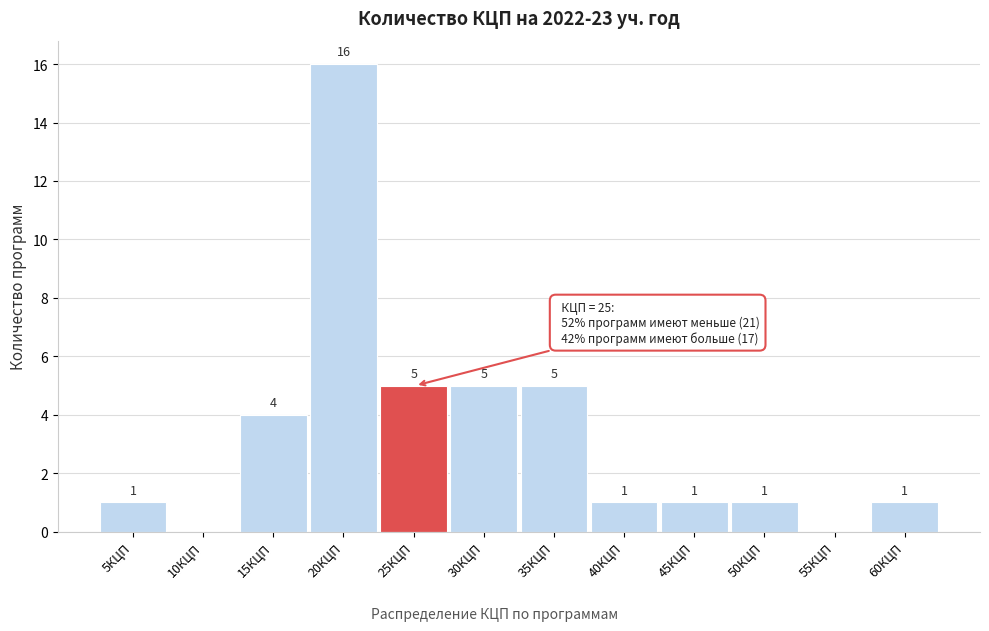

Reading left to right, list all the values displayed in this chart.

5КЦП=1	10КЦП=0	15КЦП=4	20КЦП=16	25КЦП=5	30КЦП=5	35КЦП=5	40КЦП=1	45КЦП=1	50КЦП=1	55КЦП=0	60КЦП=1